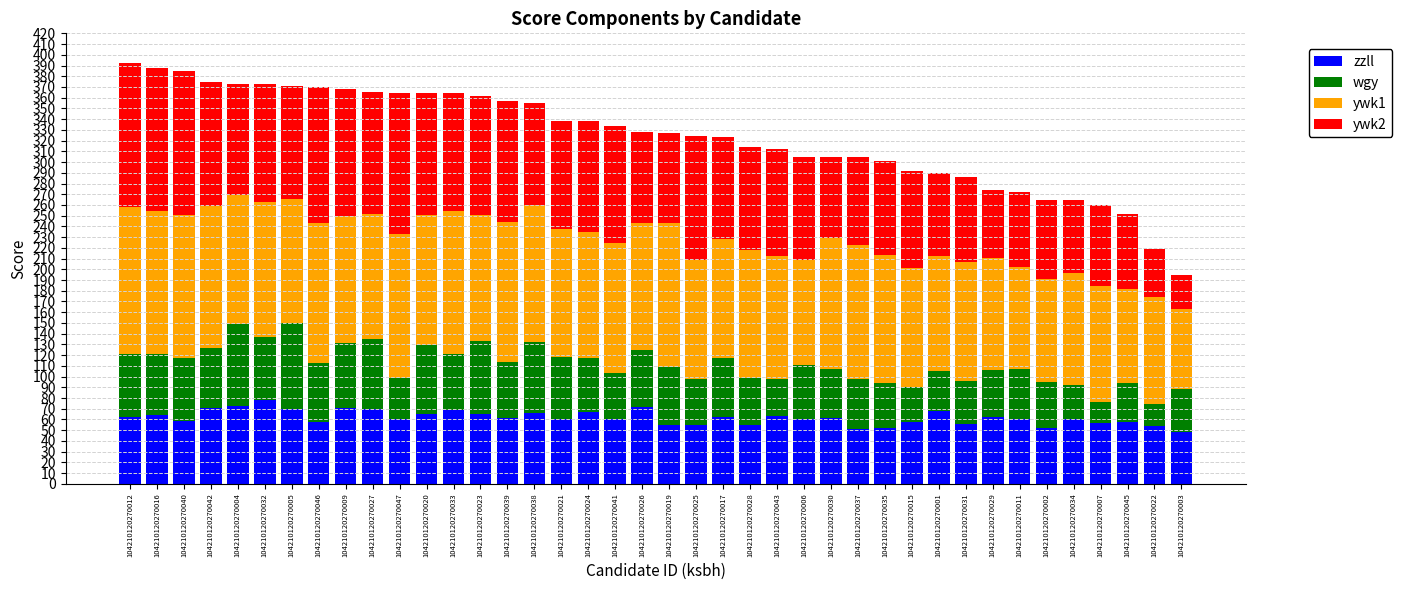

What is the total value across all series at 104210120270005?

371